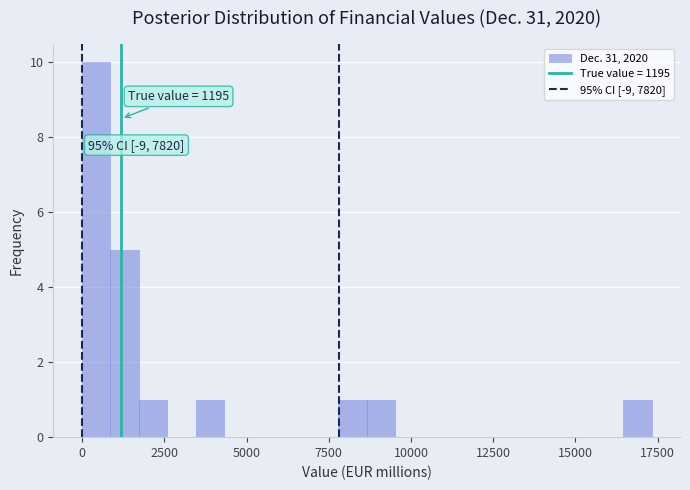

Read against the x-axis, roughly where is the centre of the tallest bar?

500